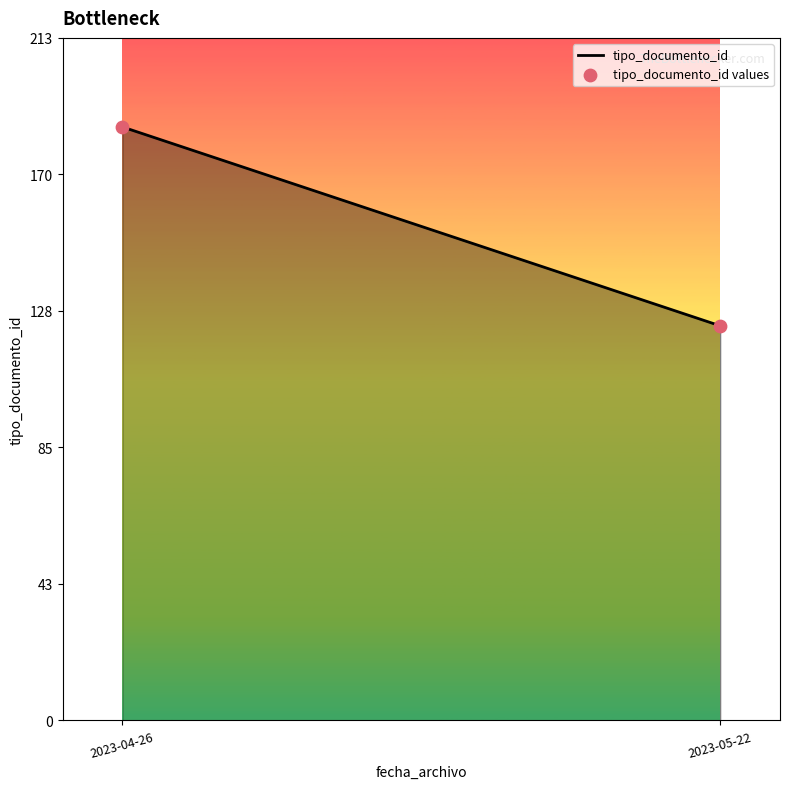

What is the range of Y values (max minus min)?

62